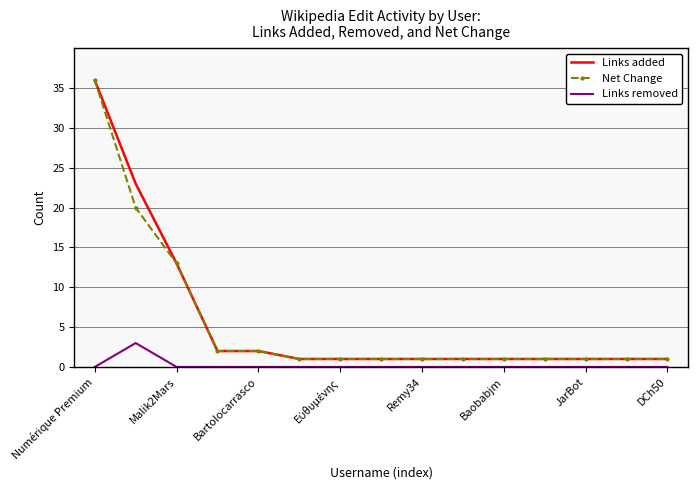

True or false: Links added and Links removed intersect in this chart.

False